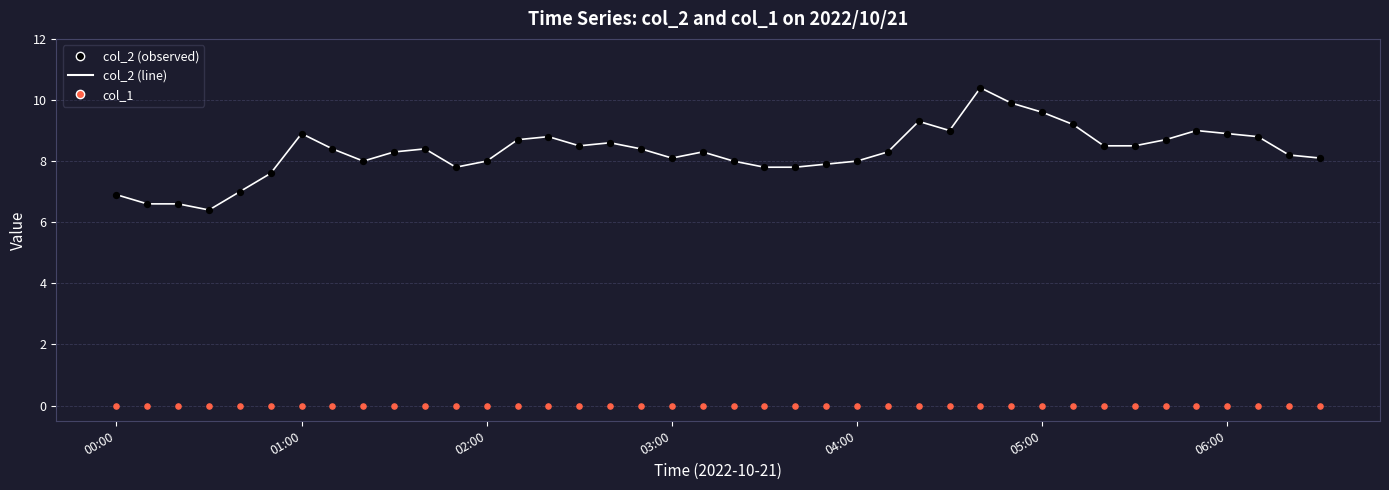

Across all series, what Y value is closest to 5?

6.4